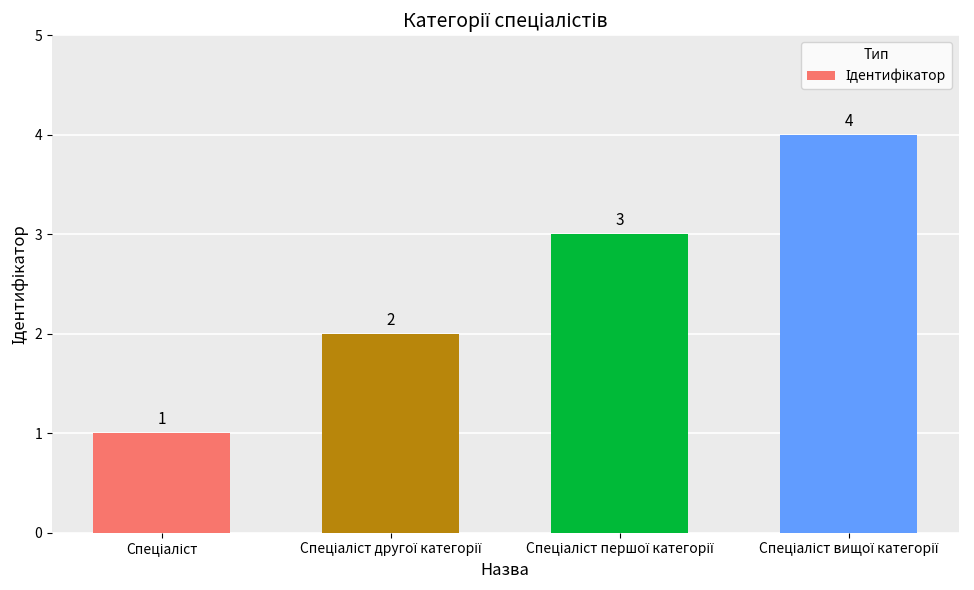

How many distinct data groups are displayed?

1